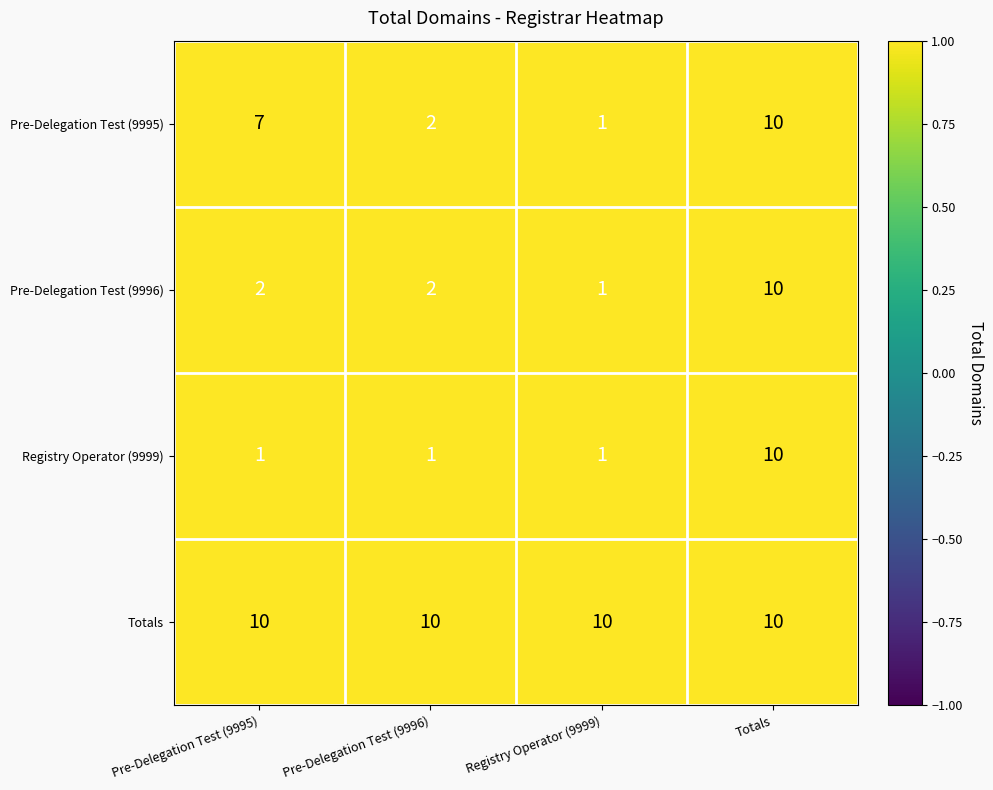

Which series has the largest total across all categories?

Totals